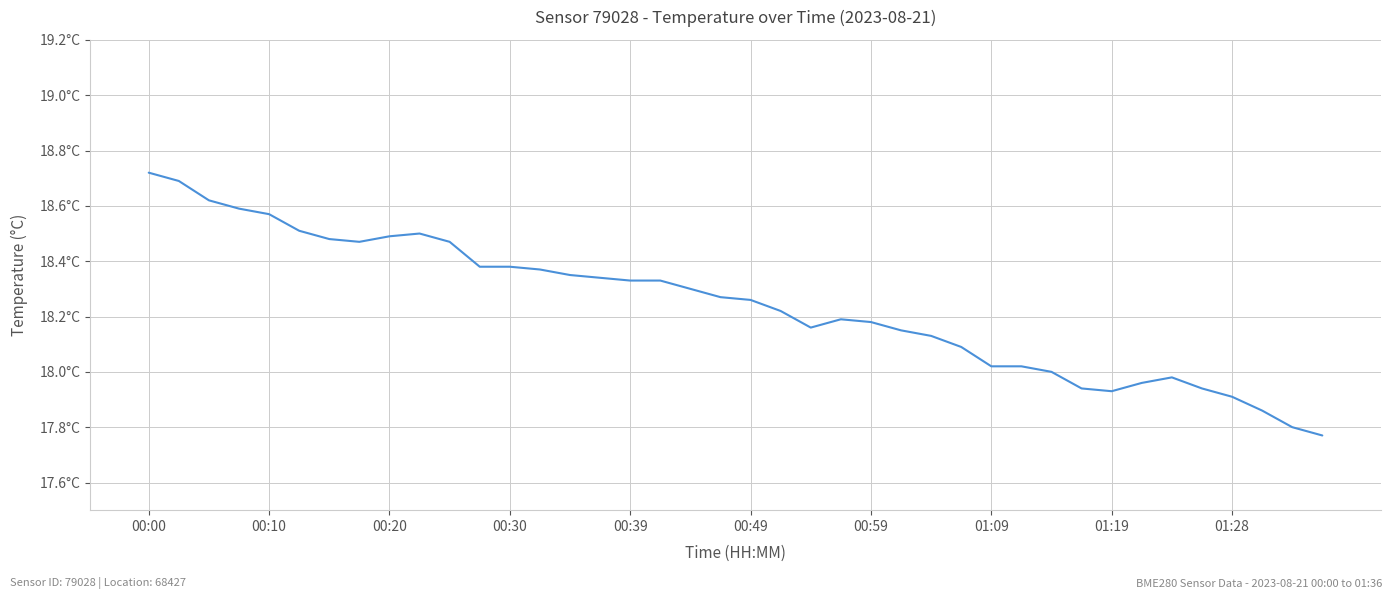

Which label corresponds to the largest value in the chart?

00:00